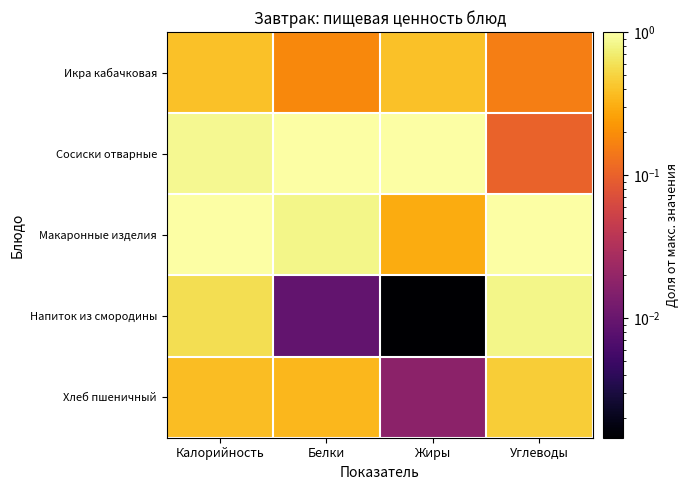

At how many categories does at least one series exceed 0?

4